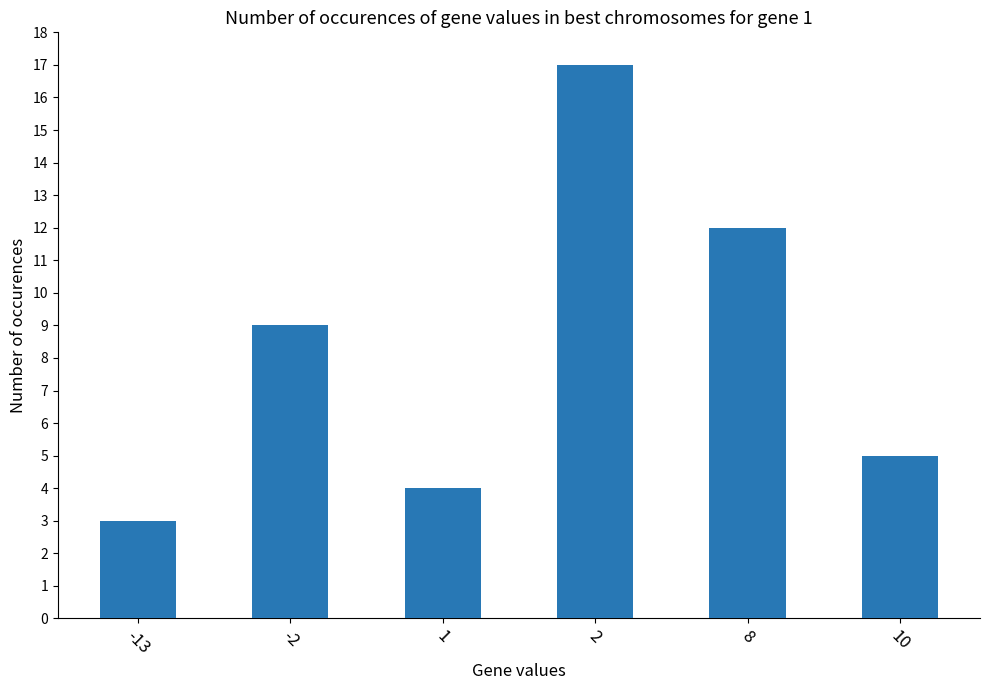

Rank the categories by value from highest to lowest.

2, 8, -2, 10, 1, -13